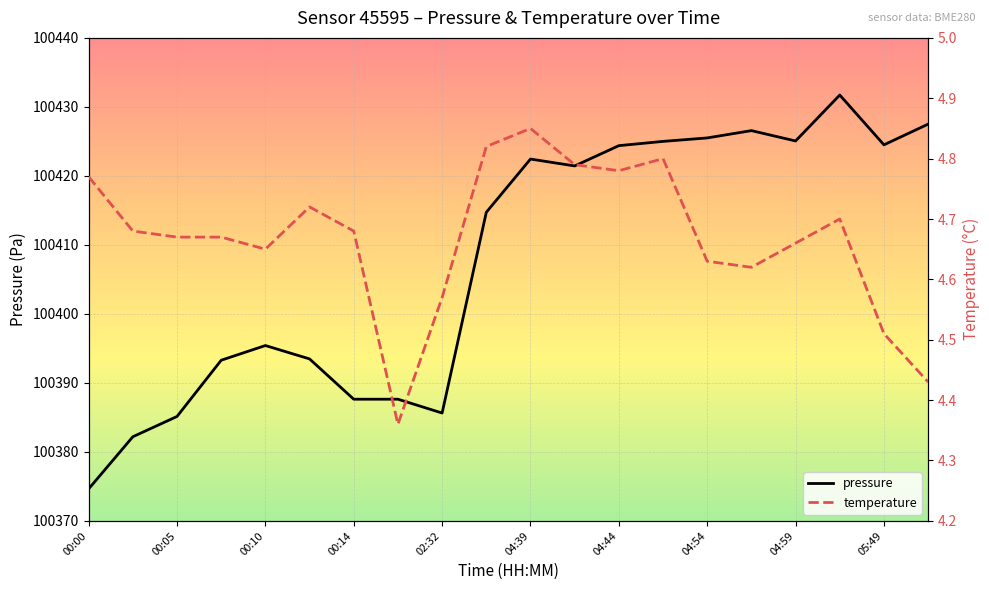

What is the highest value of the pressure series?

100431.7